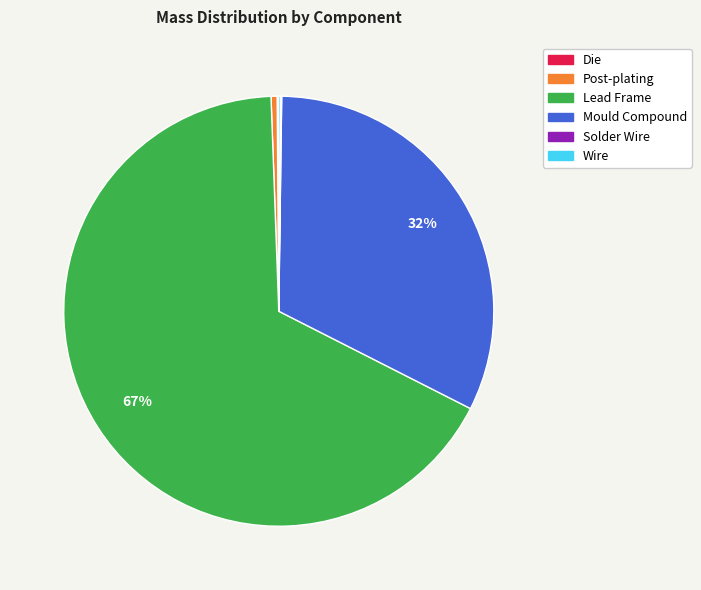

Is it true that Mould Compound is 32% of the pie?

True